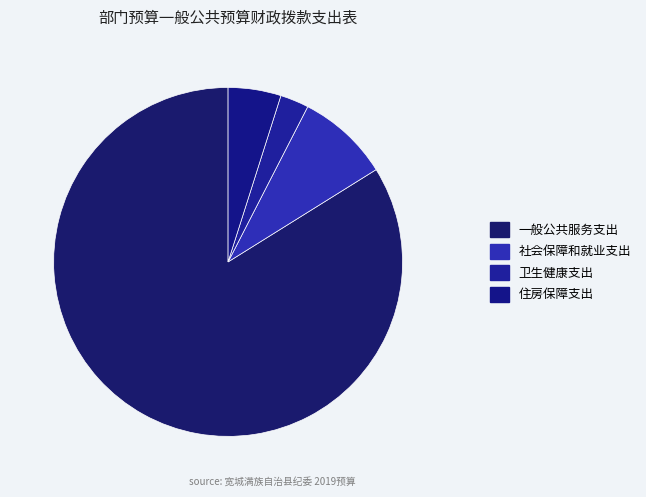

How many slices are in this pie chart?

4